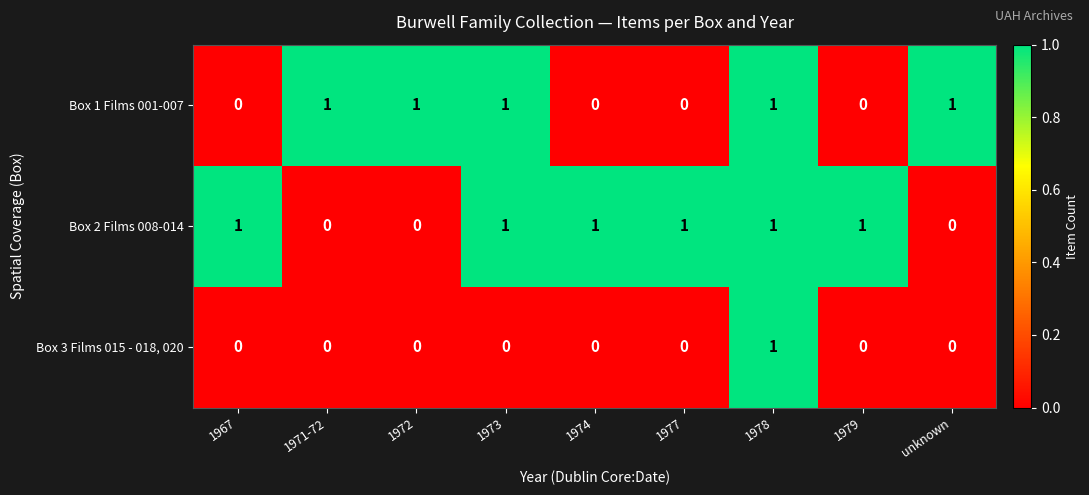

How many values in the Box 3 Films 015 - 018, 020 series exceed 0?

1